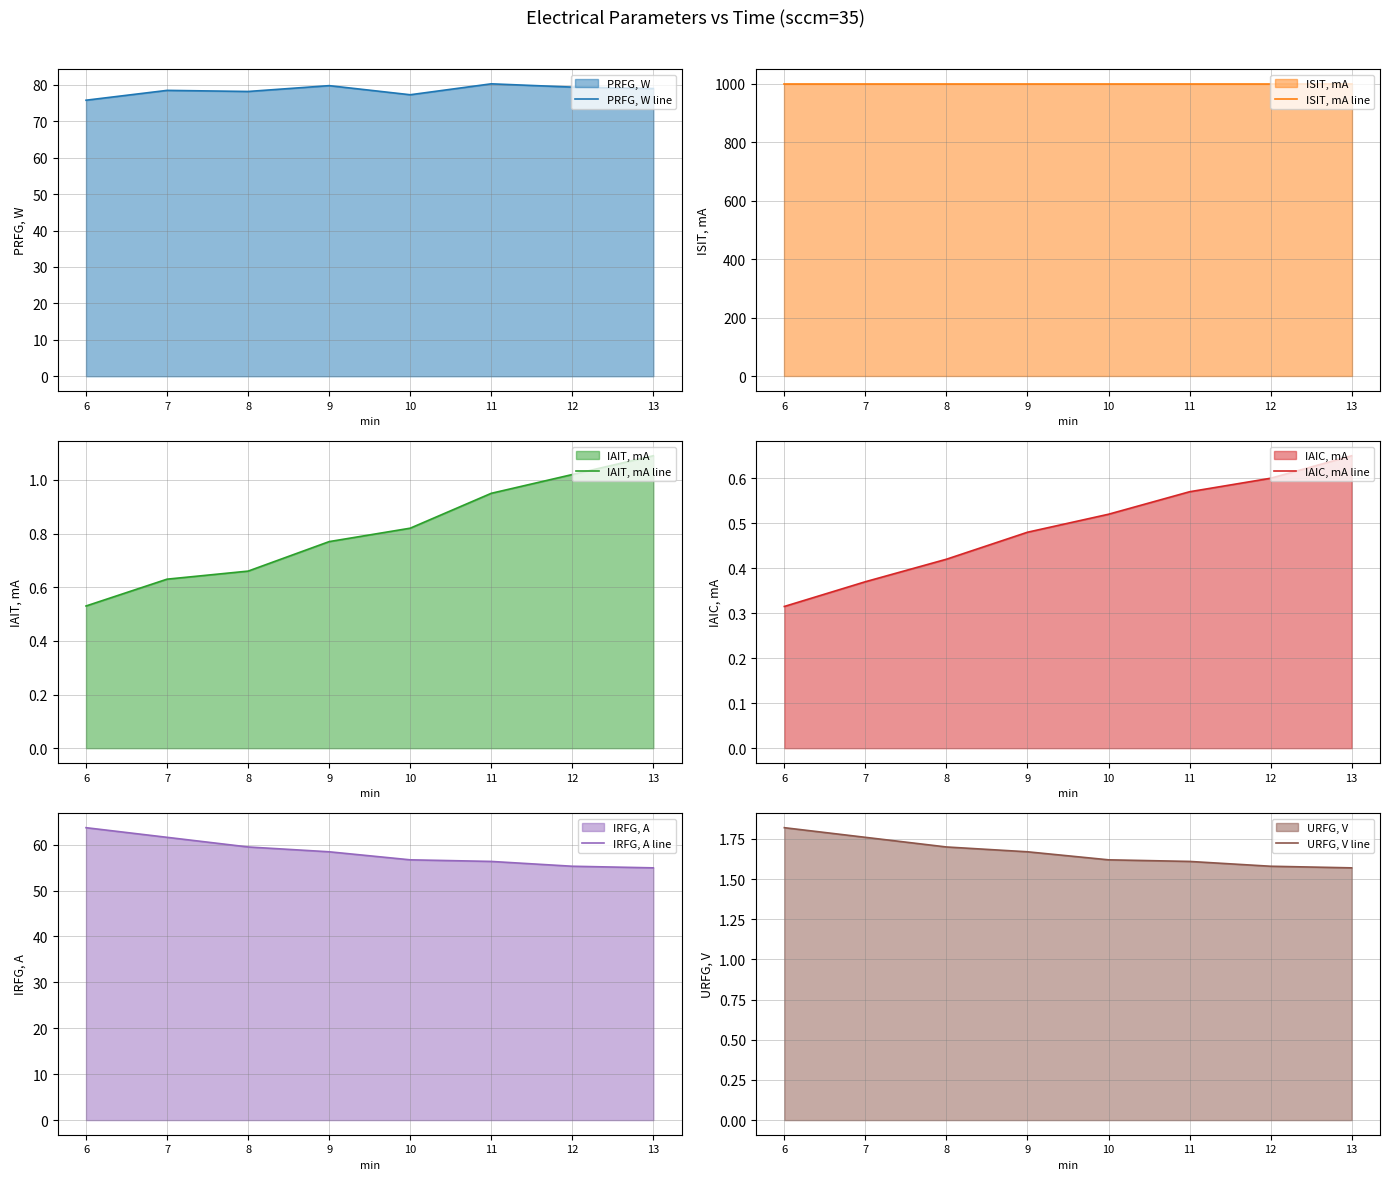

True or false: URFG, V line and IAIT, mA line intersect in this chart.

False